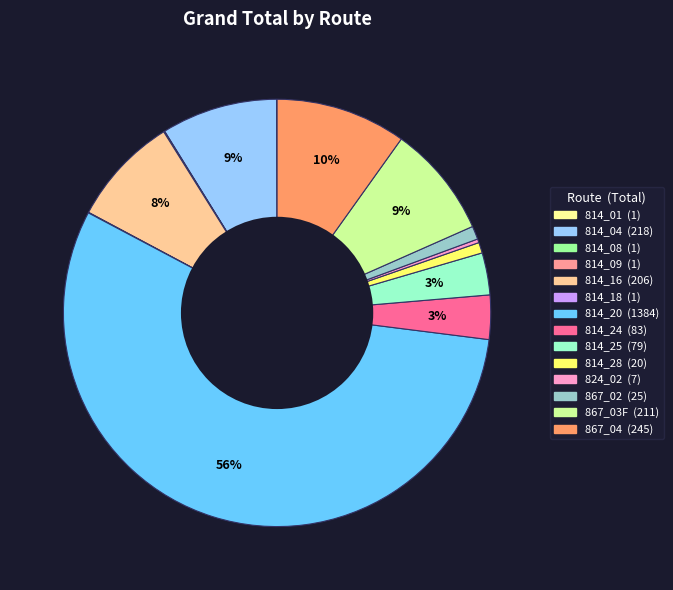

What is the ratio of the value at 867_02 to the value at 814_04?

0.1